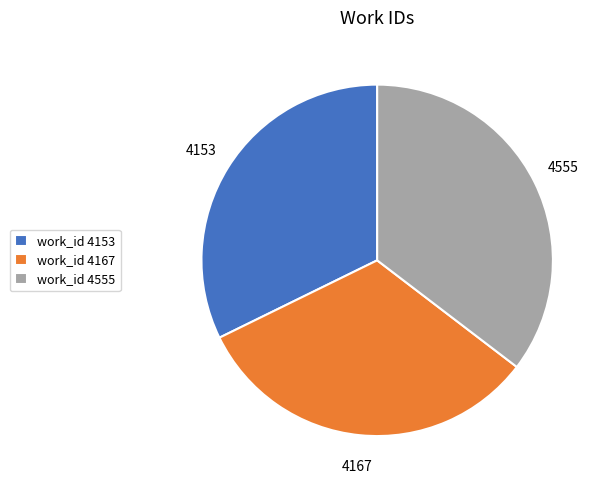

Does any single category account for the majority?

No